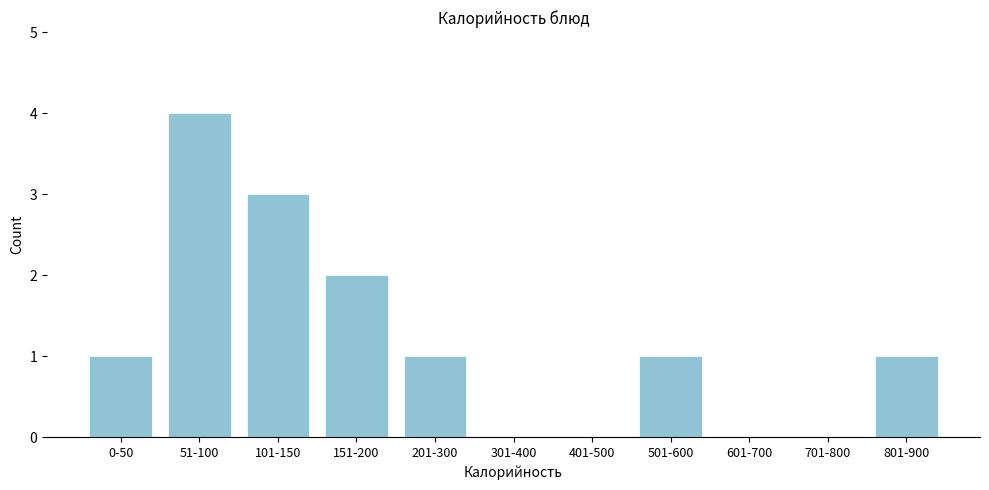

Reading left to right, extract all data points from this chart.

0-50=1	51-100=4	101-150=3	151-200=2	201-300=1	301-400=0	401-500=0	501-600=1	601-700=0	701-800=0	801-900=1